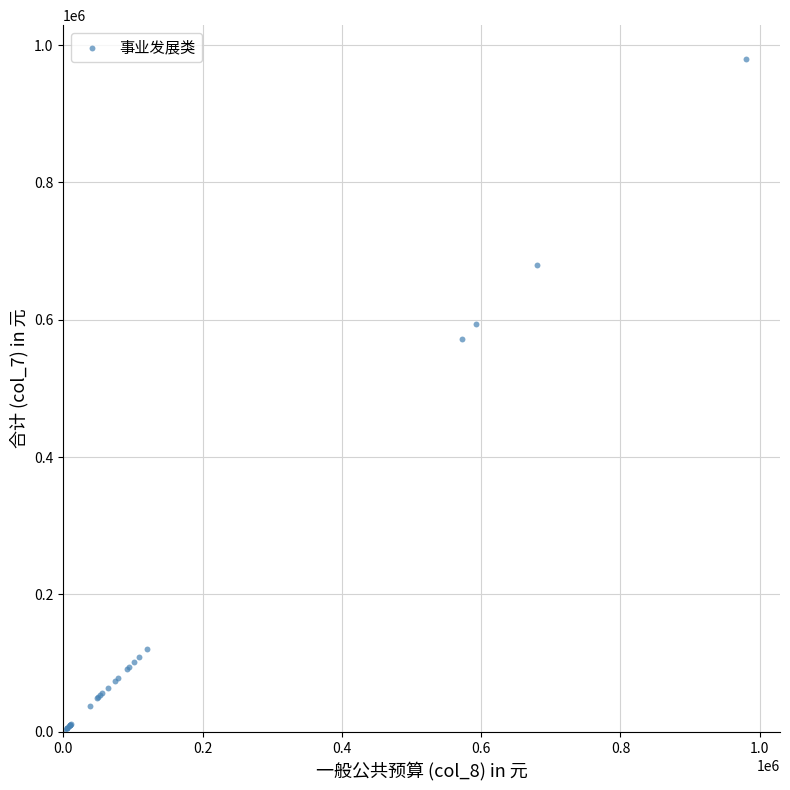

What Y value in the scatter plot is closest to 490500?

572000